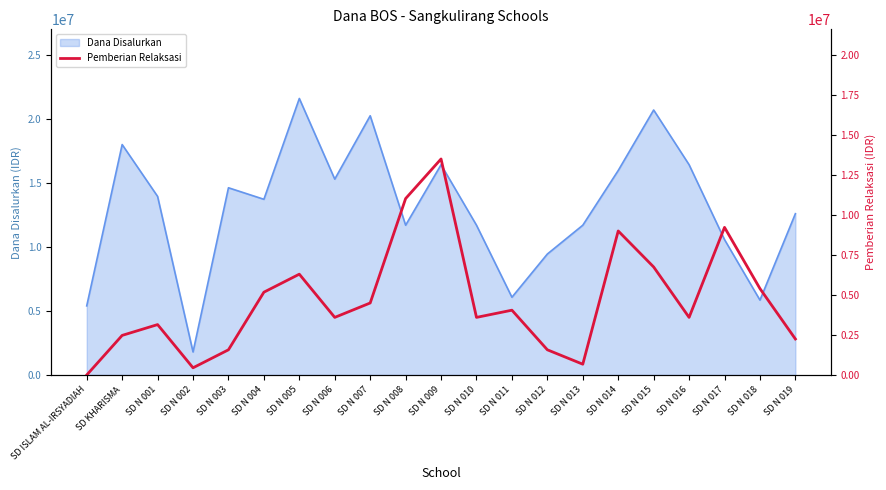

Which label corresponds to the smallest value in the chart?

SD ISLAM AL-IRSYADIAH